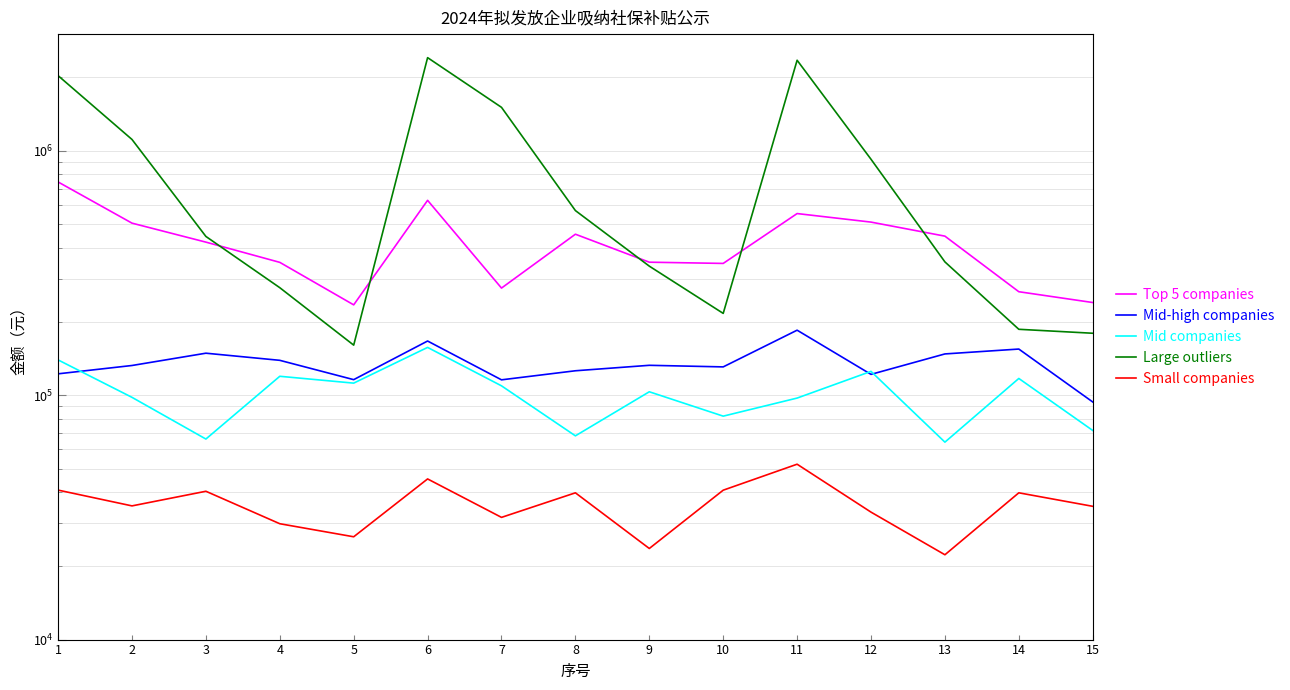

Is the value of Small companies at 2 greater than the value of Top 5 companies at 14?

No